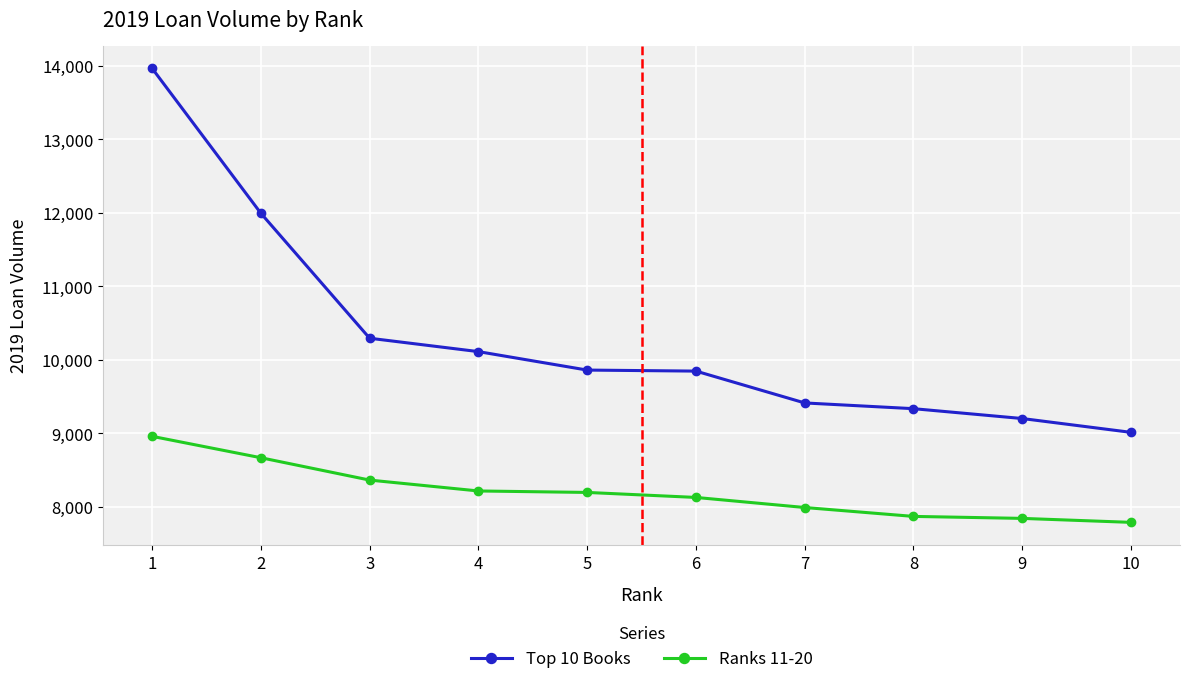

True or false: Ranks 11-20 and Top 10 Books intersect in this chart.

False